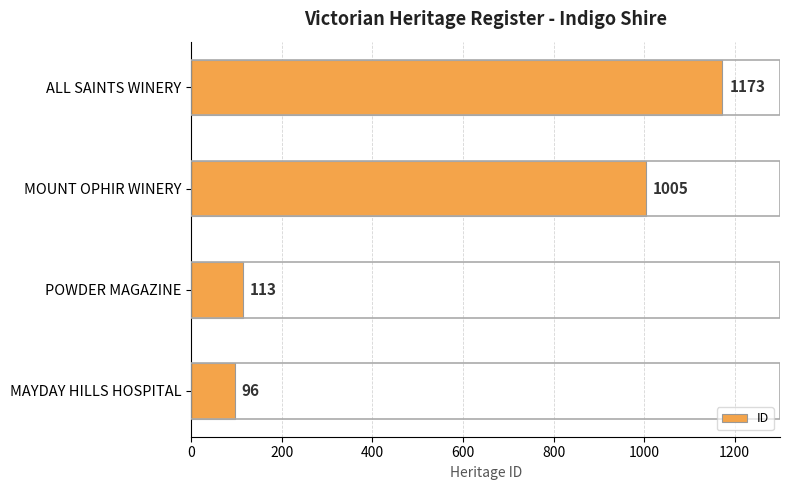

What is the difference between the maximum and minimum values?

1077